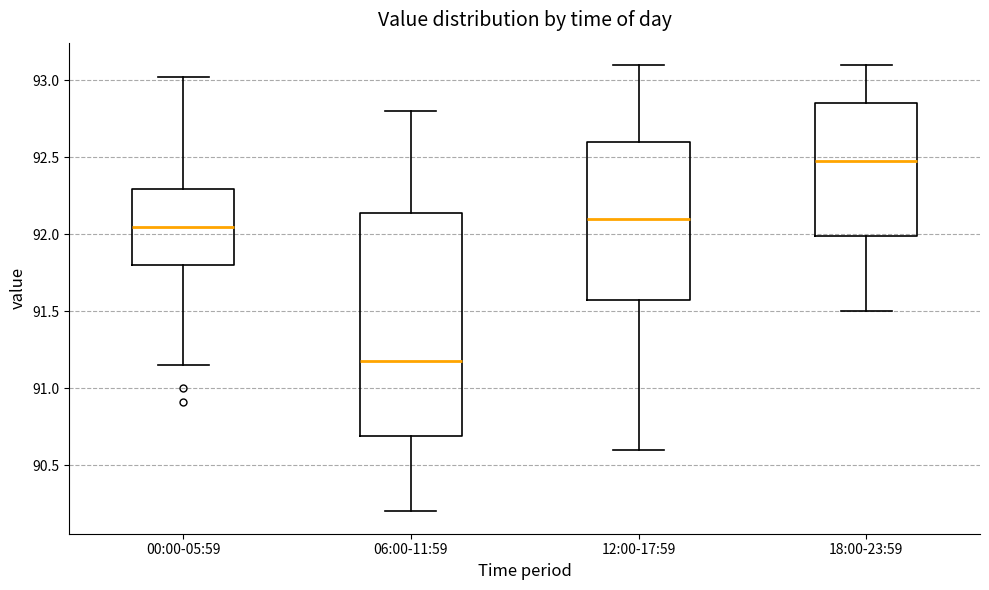

Reading left to right, read every box against the y-axis: the position of its median line, the range the box covers, and the ends of its whiskers. The values are not printed on the chart, so give them approximately, as read against the axis.

00:00-05:59: median 92.05, box 91.80 to 92.30, whiskers 91.15 to 93.00
06:00-11:59: median 91.20, box 90.70 to 92.15, whiskers 90.20 to 92.80
12:00-17:59: median 92.10, box 91.60 to 92.60, whiskers 90.60 to 93.10
18:00-23:59: median 92.50, box 92.00 to 92.85, whiskers 91.50 to 93.10